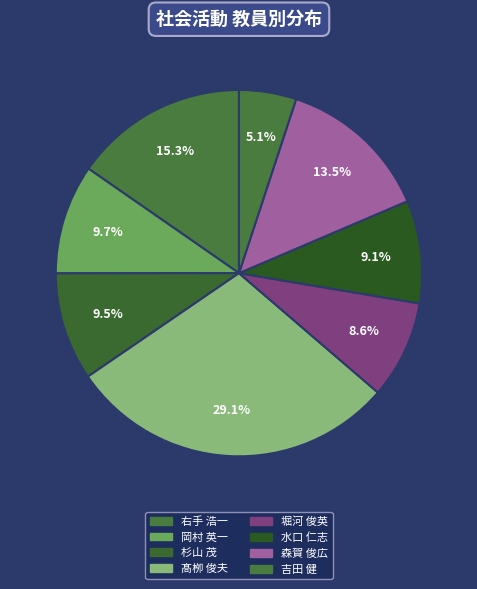

True or false: 375883 accounts for 18% of the total.

False